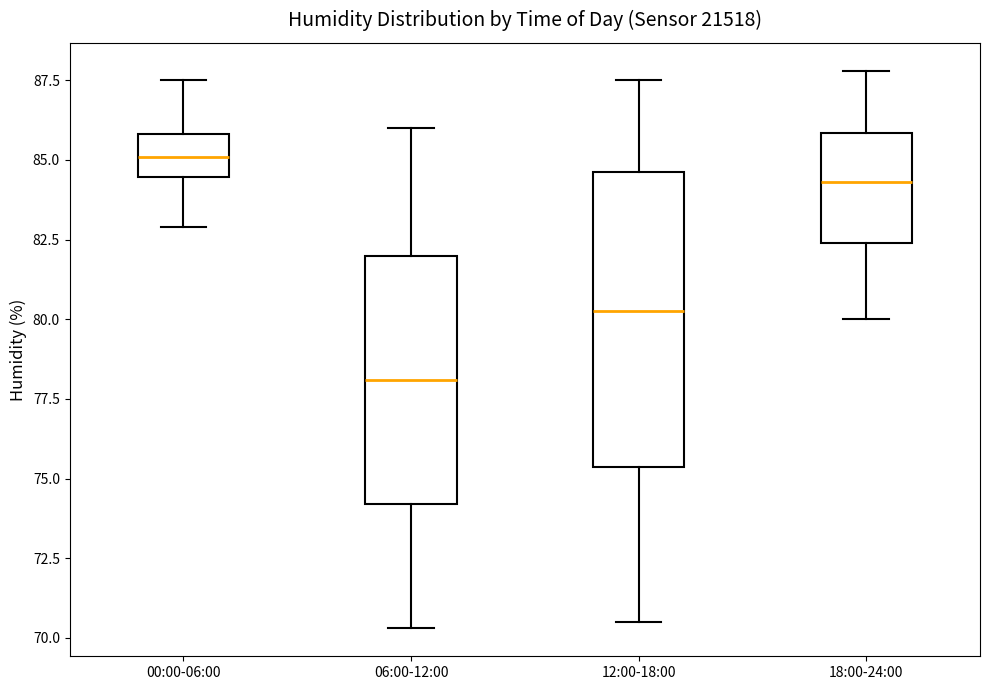

Reading left to right, read every box against the y-axis: the position of its median line, the range the box covers, and the ends of its whiskers. The values are not printed on the chart, so give them approximately, as read against the axis.

00:00-06:00: median 85.0, box 84.5 to 86.0, whiskers 83.0 to 87.5
06:00-12:00: median 78.0, box 74.0 to 82.0, whiskers 70.5 to 86.0
12:00-18:00: median 80.5, box 75.5 to 84.5, whiskers 70.5 to 87.5
18:00-24:00: median 84.5, box 82.5 to 86.0, whiskers 80.0 to 88.0